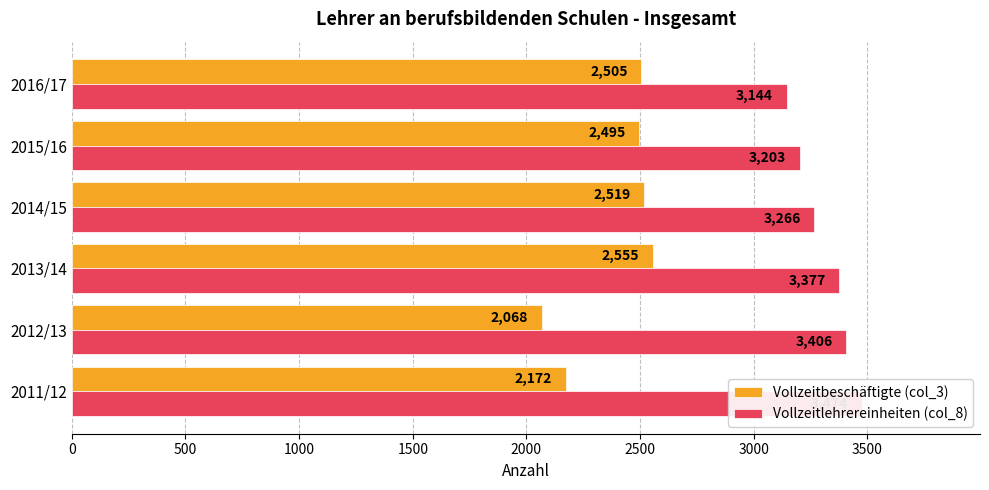

The Vollzeitlehrereinheiten (col_8) series shows 5020 at 2014/15. True or false?

False